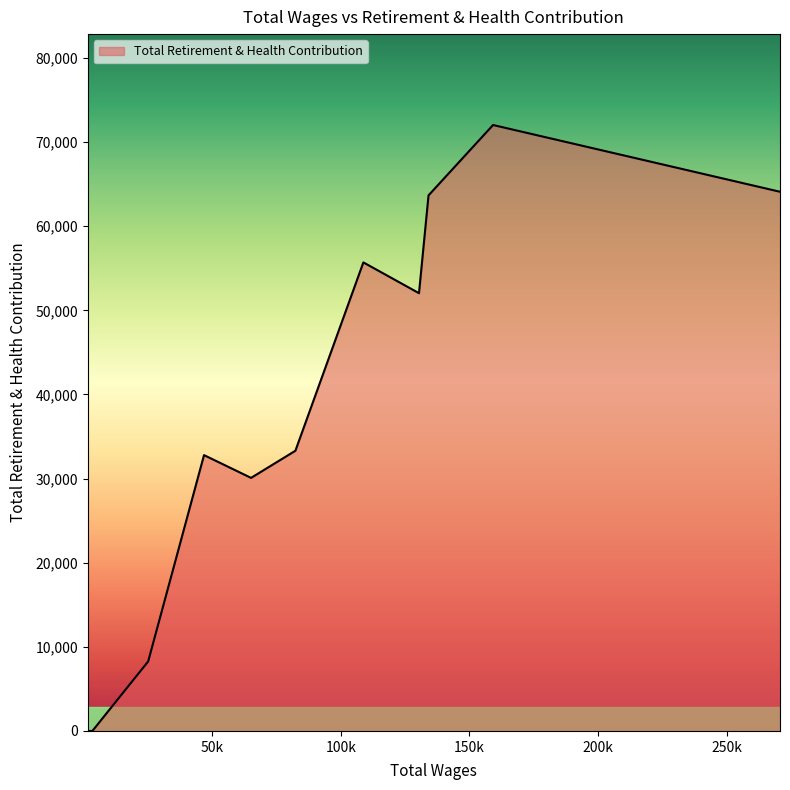

Does the chart have visible grid lines?

No